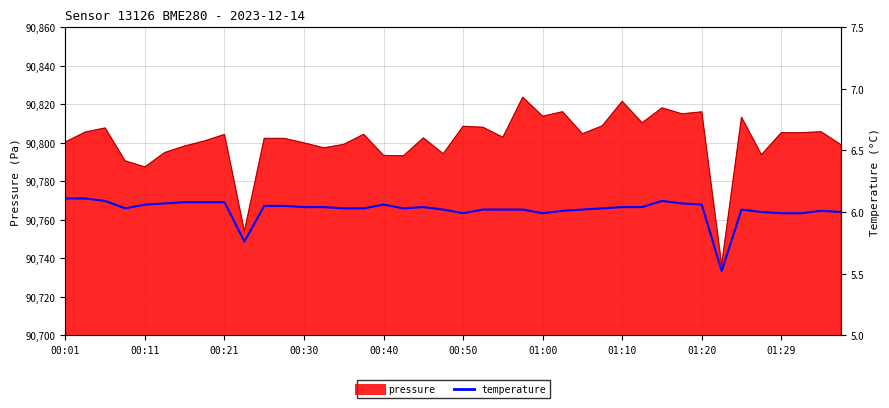

Count the number of values greater than 6.

32